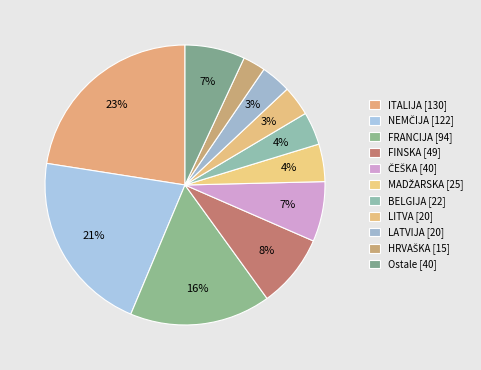

How many slices are in this pie chart?

11